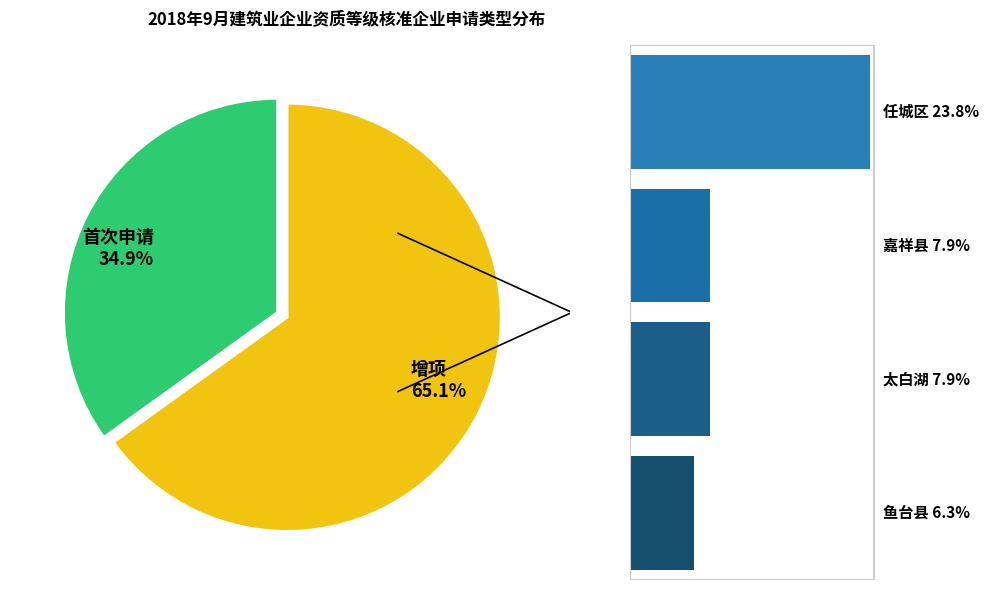

To the nearest percent, what is the average slice percentage?

50%